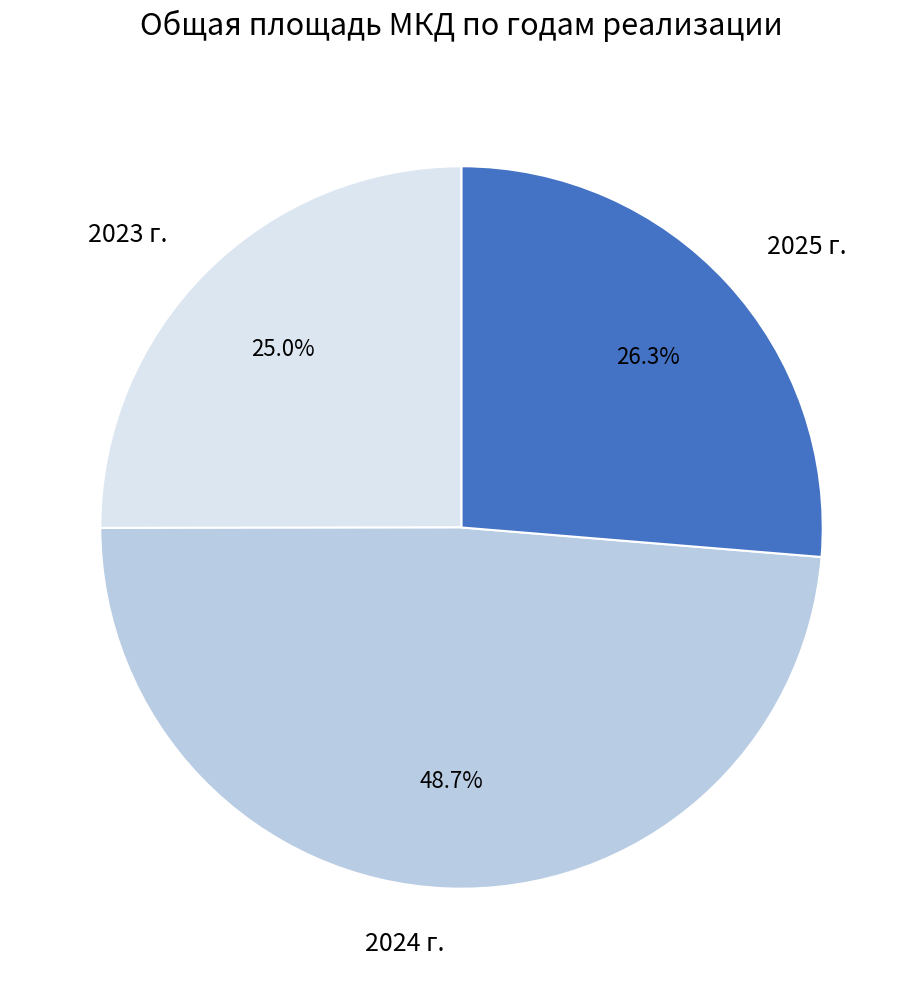

The 2024 г. slice represents 11% of the pie. True or false?

False